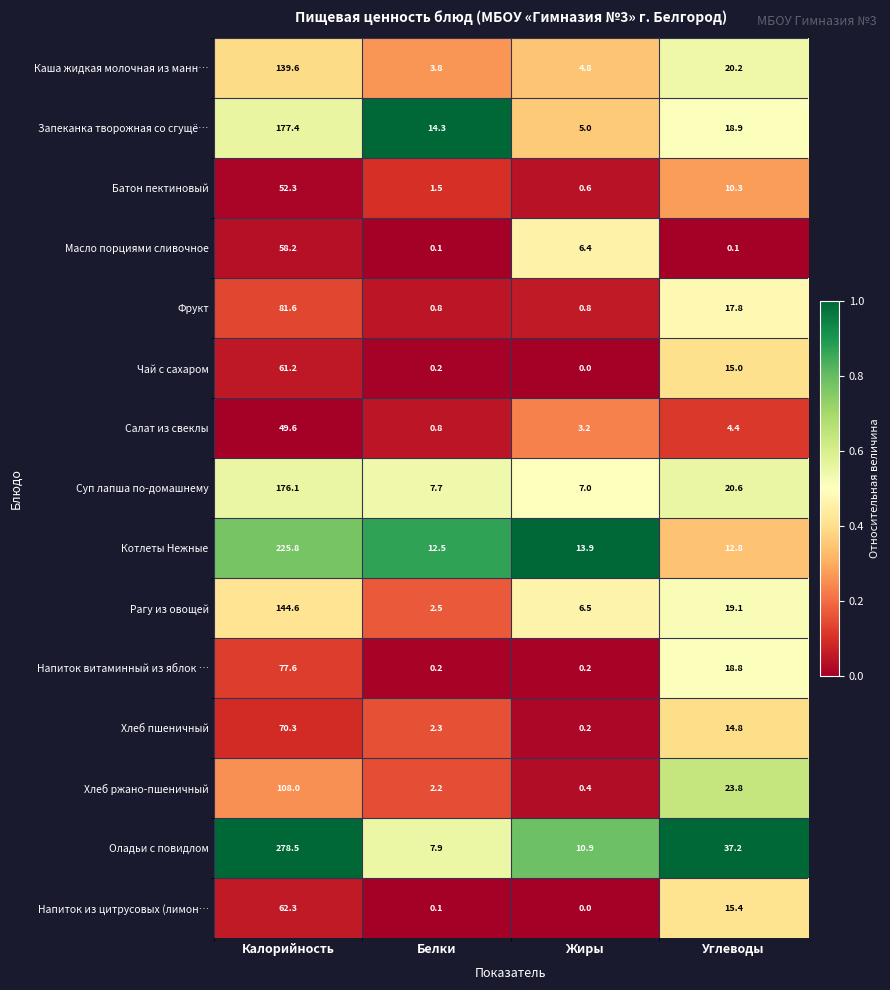

What is the average value of the Хлеб ржано-пшеничный series?

33.6